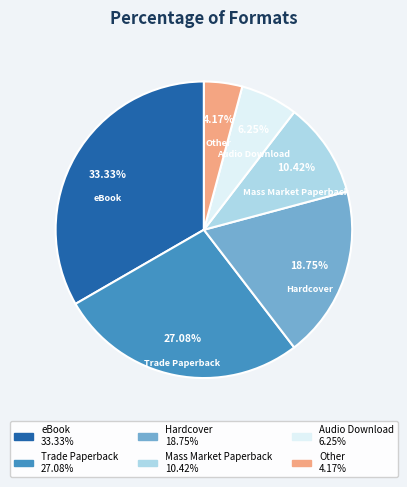

Do Hardcover and Other together represent more than half of the pie?

No